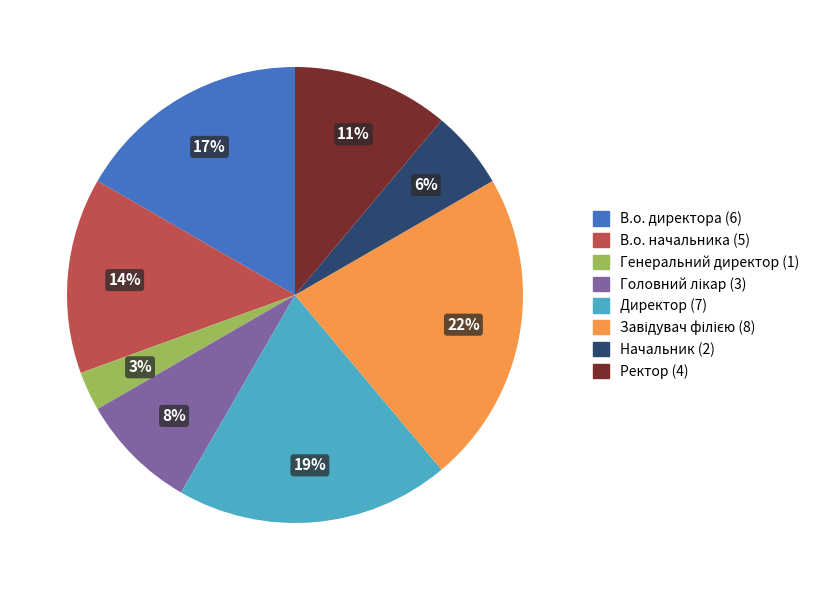

Count the number of slices in the pie.

8